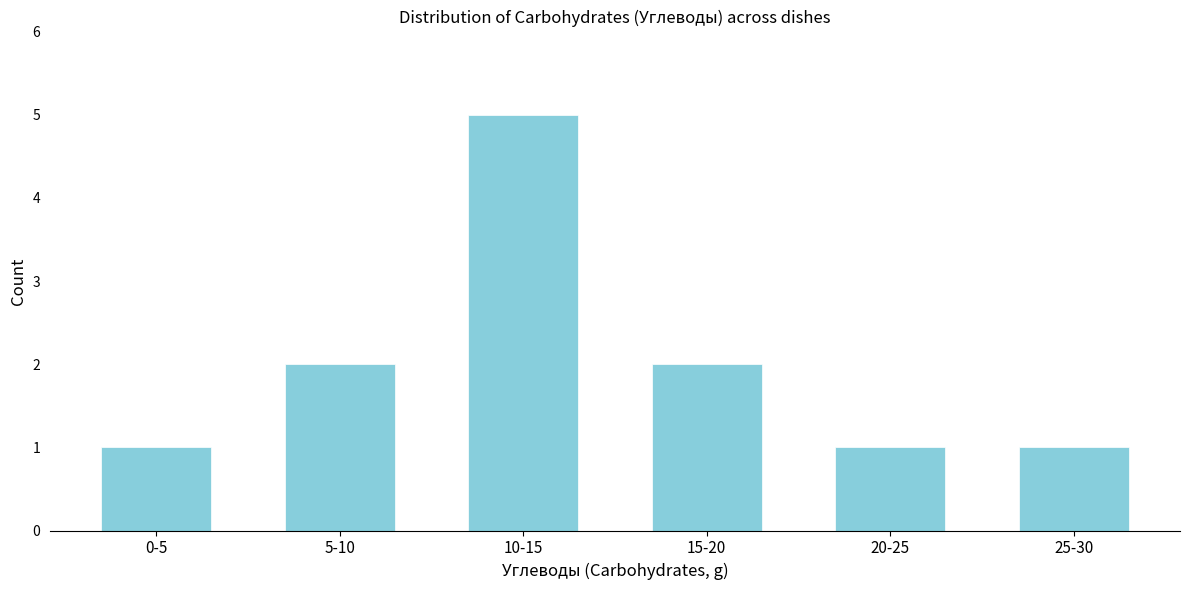

Reading left to right, transcribe all the data shown in this chart.

1	2	5	2	1	1